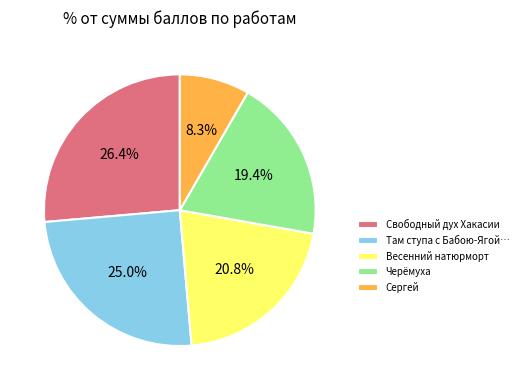

The Свободный дух Хакасии slice represents 41% of the pie. True or false?

False